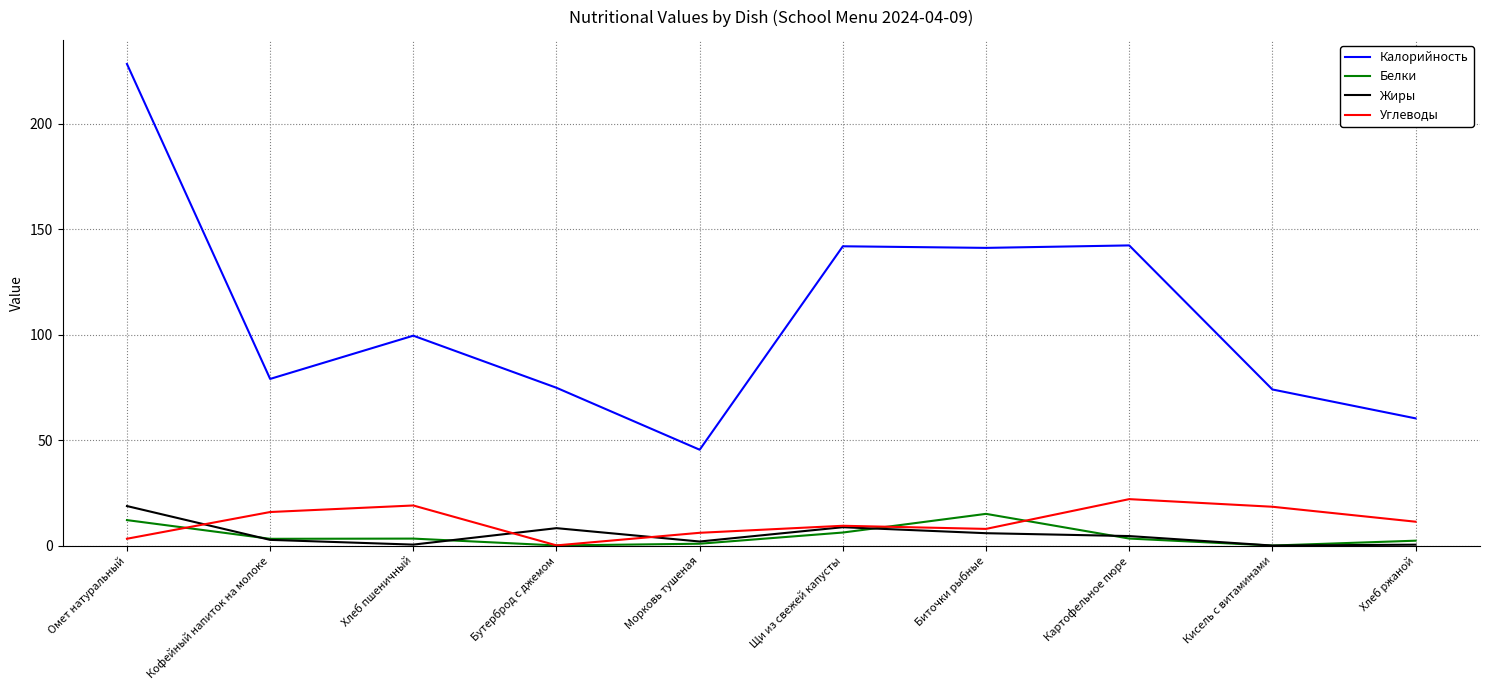

Where does the Жиры series first go above 4?

Омет натуральный